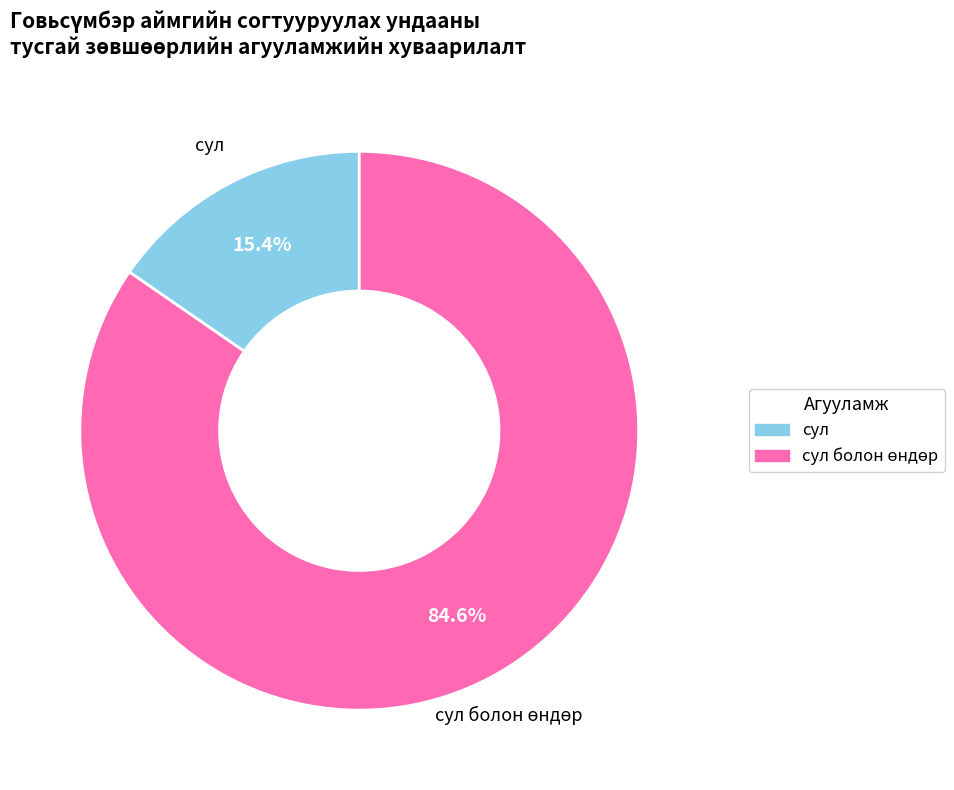

How much of the chart is everything except сул?

84.6%